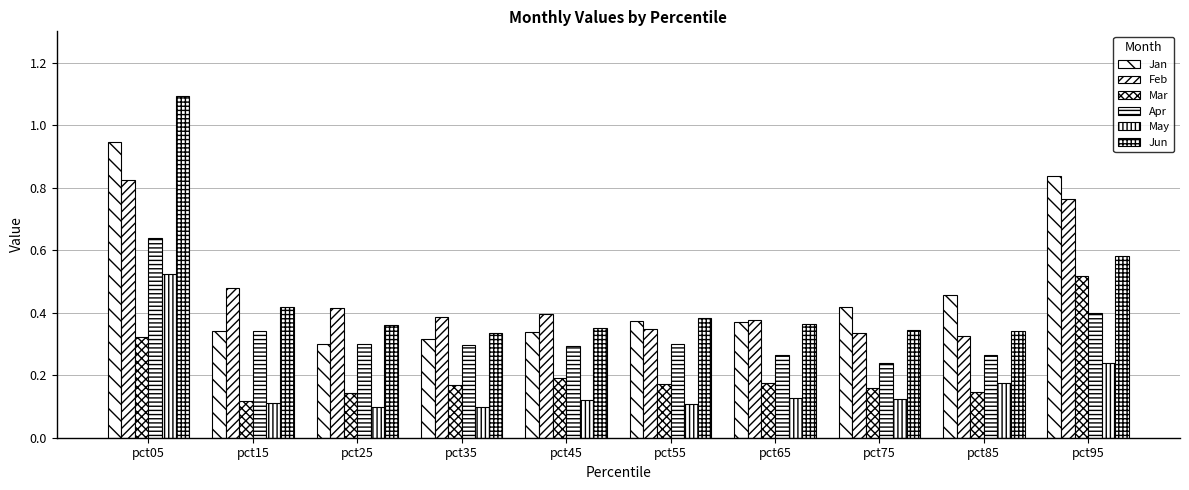

How many series are shown in this chart?

6